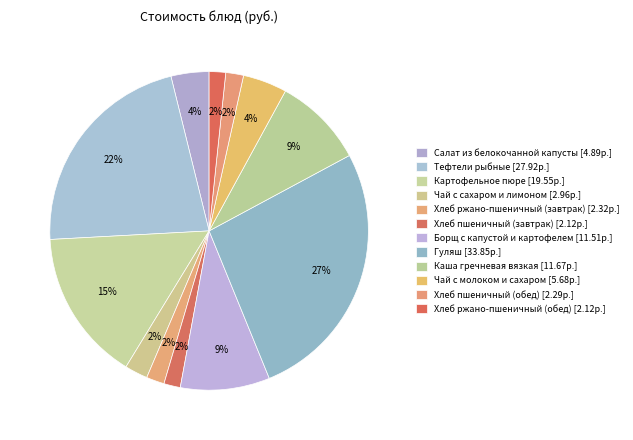

The Гуляш slice represents 27% of the pie. True or false?

True